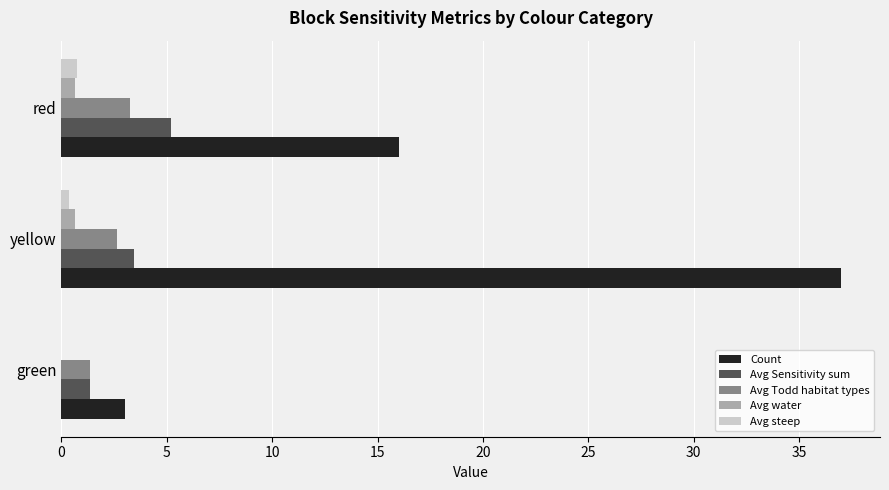

How many series are shown in this chart?

5